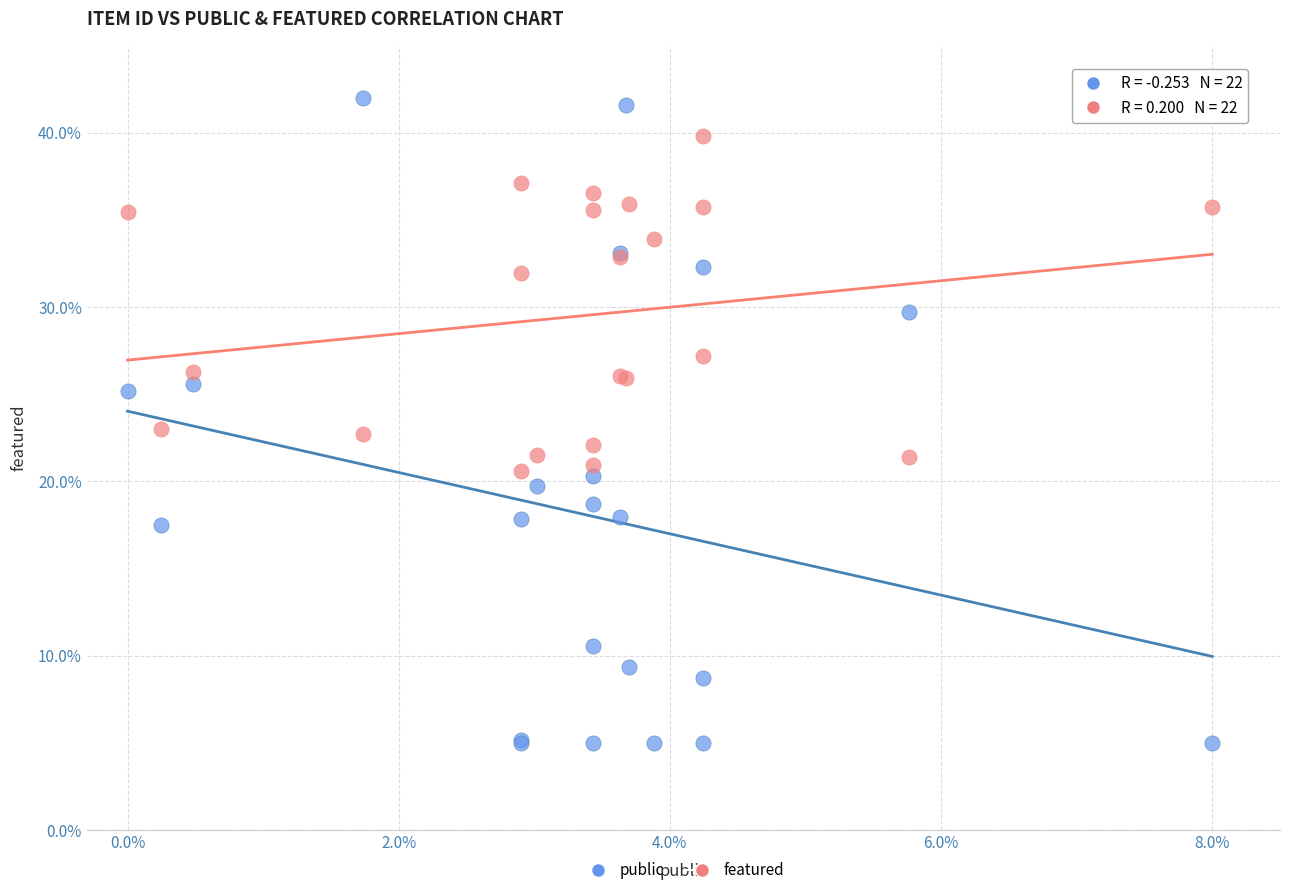

What is the X range (max minus min) for the scatter plot?

8.0